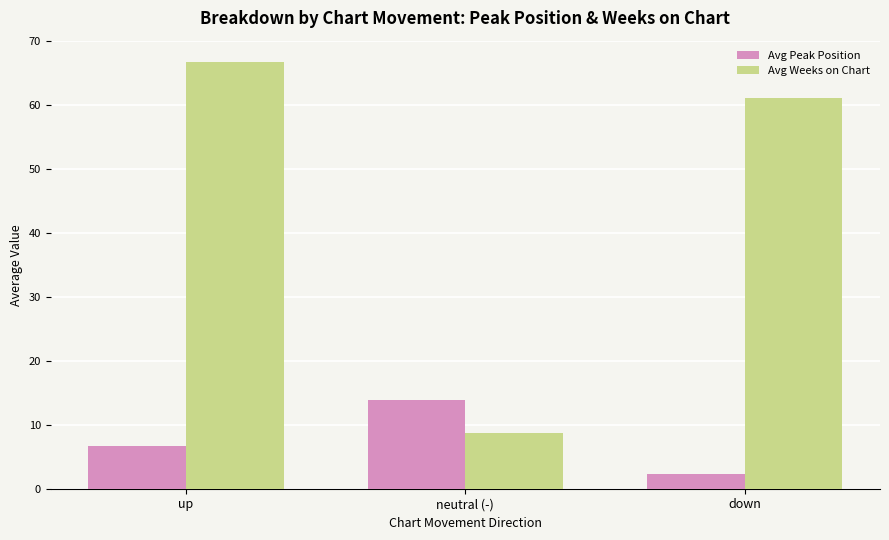

What is the difference between the second highest and minimum values in the Avg Weeks on Chart series?

52.2